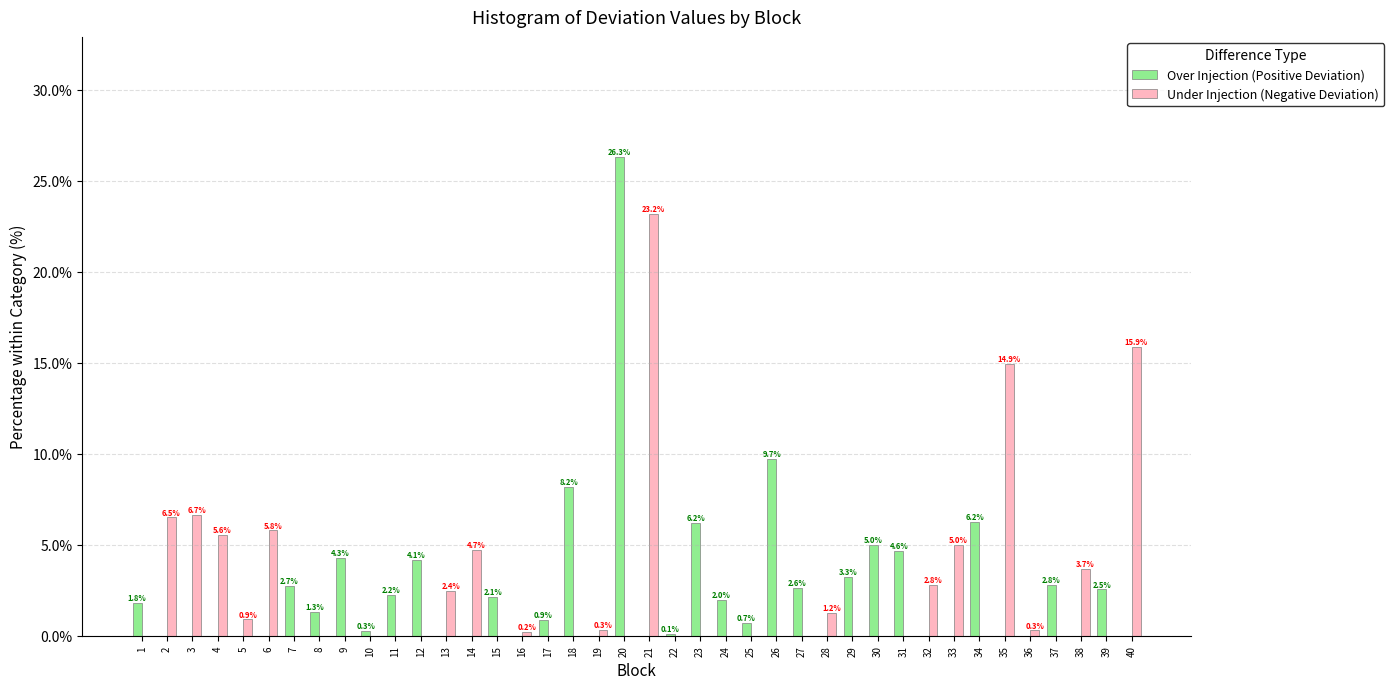

Reading right to left, what are all the values shown in this chart?

Over Injection (Positive Deviation): 40=0.0	39=2.5	38=0.0	37=2.8	36=0.0	35=0.0	34=6.2	33=0.0	32=0.0	31=4.6	30=5.0	29=3.3	28=0.0	27=2.6	26=9.7	25=0.7	24=2.0	23=6.2	22=0.1	21=0.0	20=26.3	19=0.0	18=8.2	17=0.9	16=0.0	15=2.1	14=0.0	13=0.0	12=4.1	11=2.2	10=0.3	9=4.3	8=1.3	7=2.7	6=0.0	5=0.0	4=0.0	3=0.0	2=0.0	1=1.8
Under Injection (Negative Deviation): 40=15.9	39=0.0	38=3.7	37=0.0	36=0.3	35=14.9	34=0.0	33=5.0	32=2.8	31=0.0	30=0.0	29=0.0	28=1.2	27=0.0	26=0.0	25=0.0	24=0.0	23=0.0	22=0.0	21=23.2	20=0.0	19=0.3	18=0.0	17=0.0	16=0.2	15=0.0	14=4.7	13=2.4	12=0.0	11=0.0	10=0.0	9=0.0	8=0.0	7=0.0	6=5.8	5=0.9	4=5.6	3=6.7	2=6.5	1=0.0